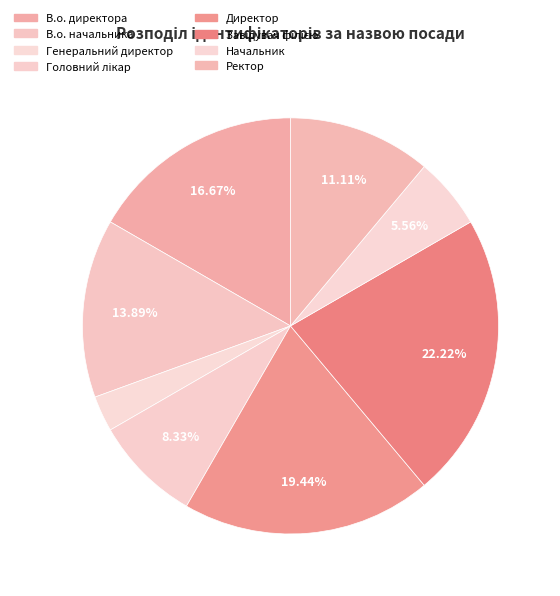

What is the change in value from В.о. начальника to Завідувач філією?

+3